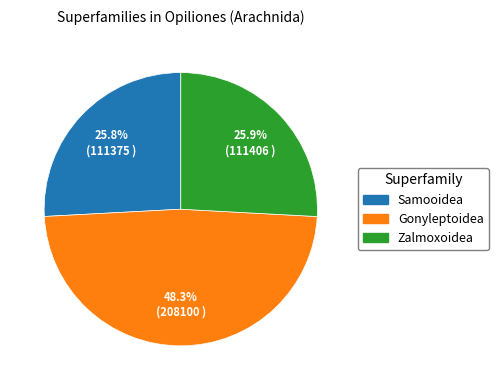

What is the total percentage of Zalmoxoidea and Samooidea?

51.7%